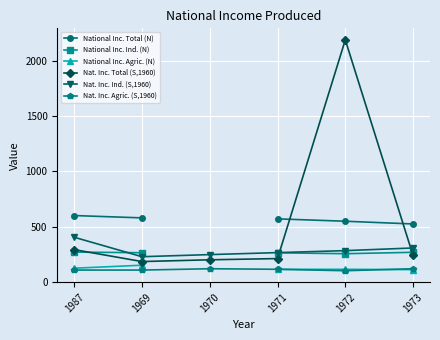

True or false: National Inc. Agric. (N) has more than 1 points higher than both neighbors.

False